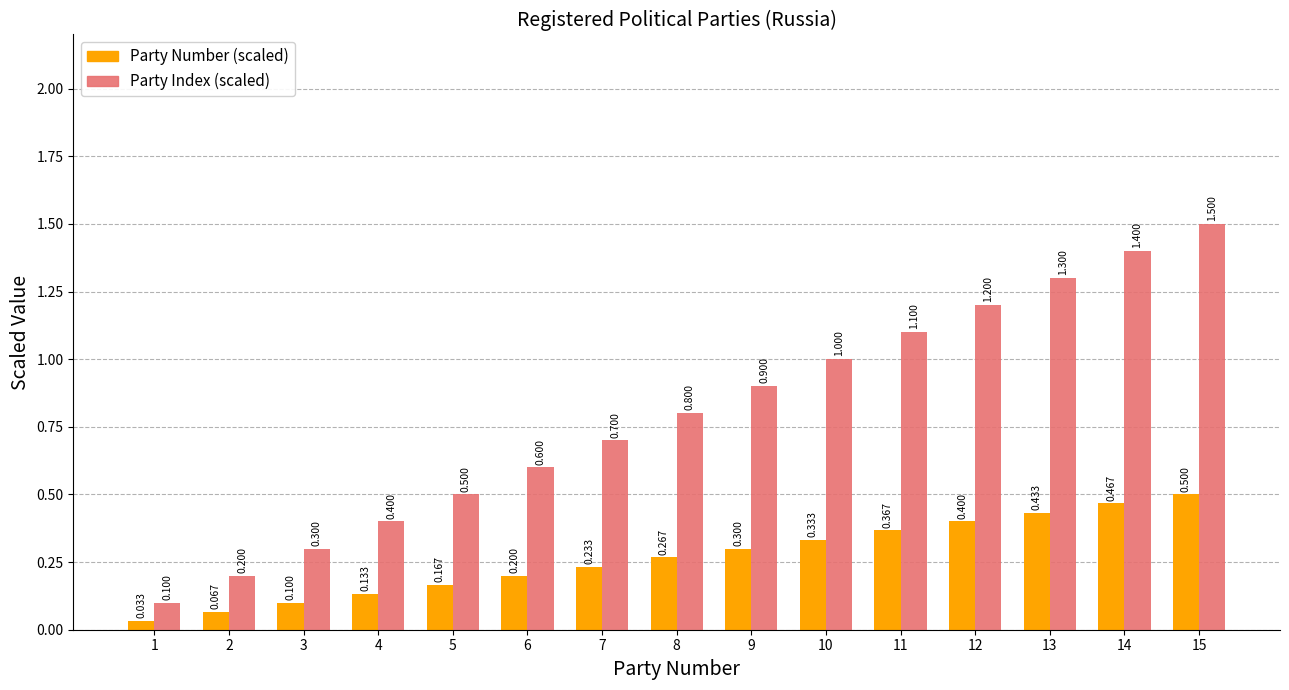

How many bars are there in each group?

2